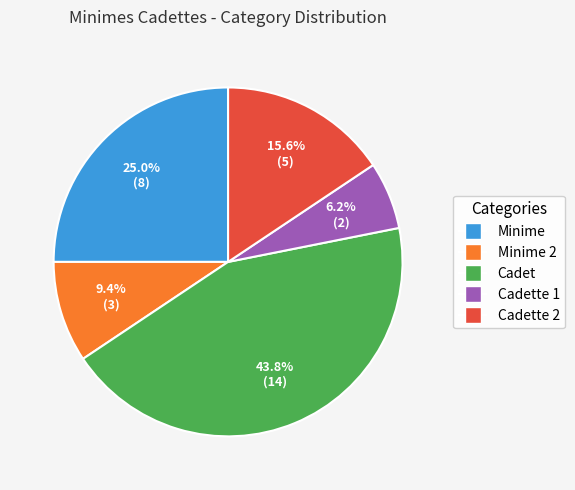

Is there any slice that represents more than half of the pie?

No